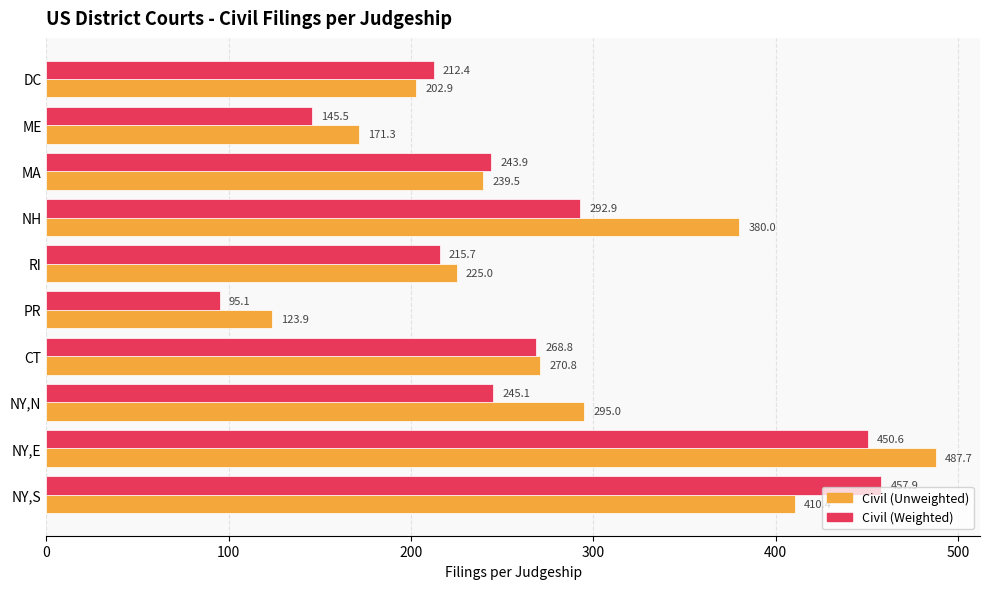

What is the difference between the maximum and minimum values in the Civil (Unweighted) series?

363.8